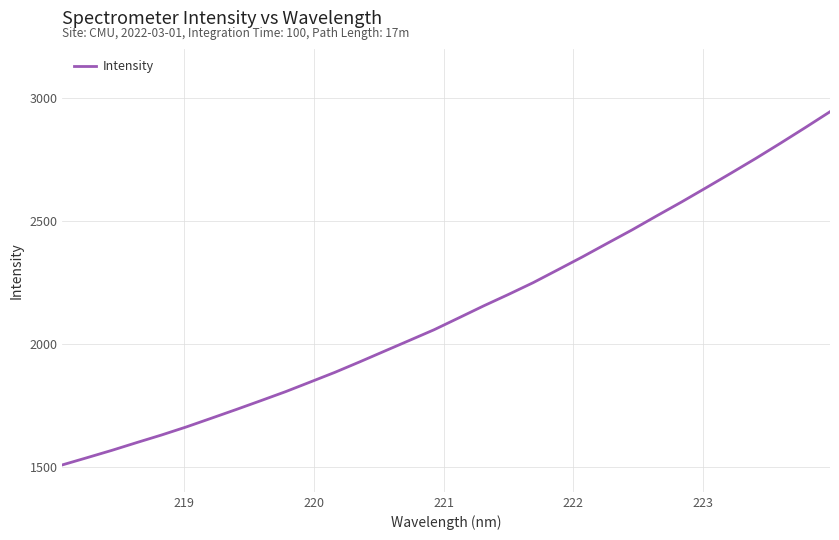

What is the difference between the maximum and minimum values?

1435.5